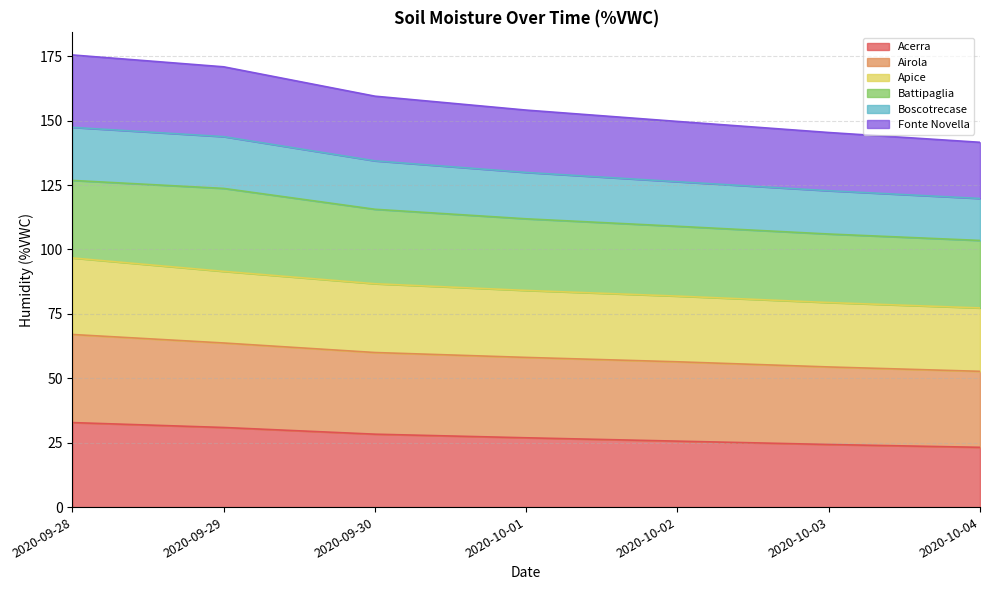

What is the total value across all series at 2020-10-01?

154.1